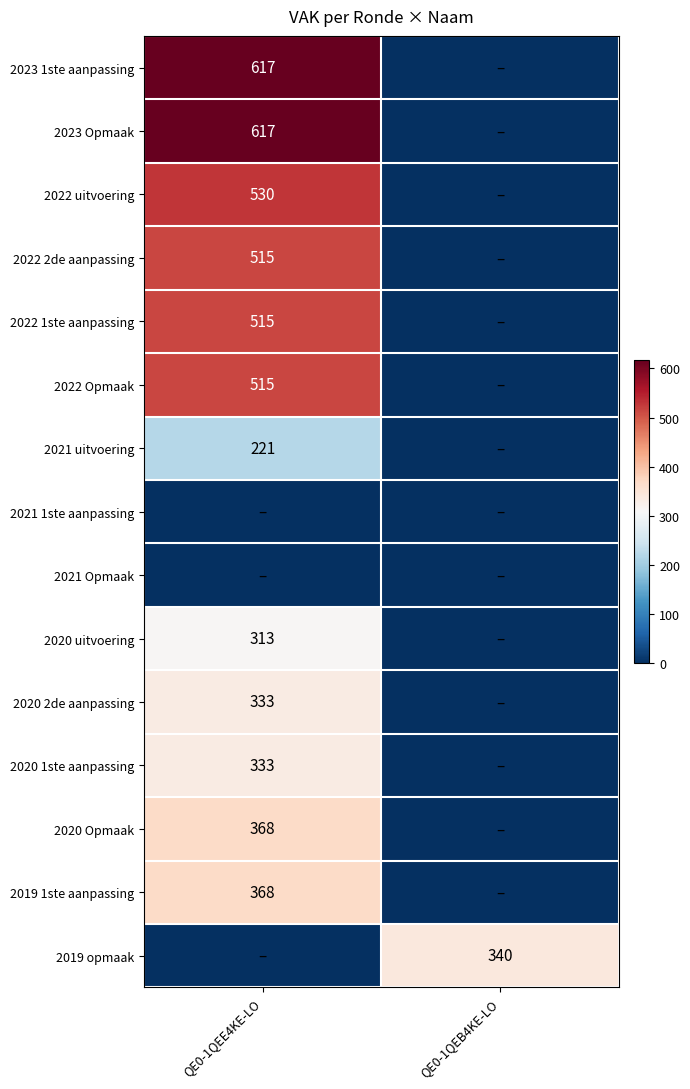

The 2019 1ste aanpassing series shows 79 at QE0-1QEE4KE-LO. True or false?

False